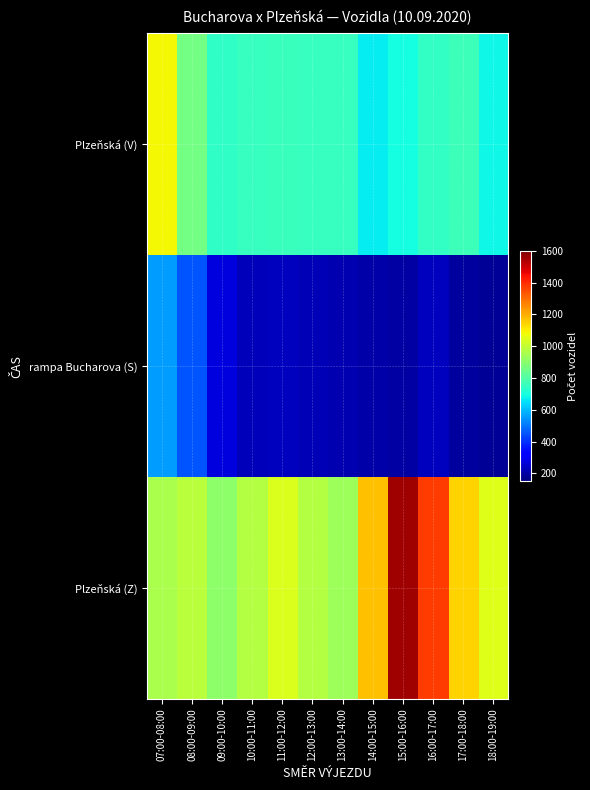

How many categories are shown in the chart?

12